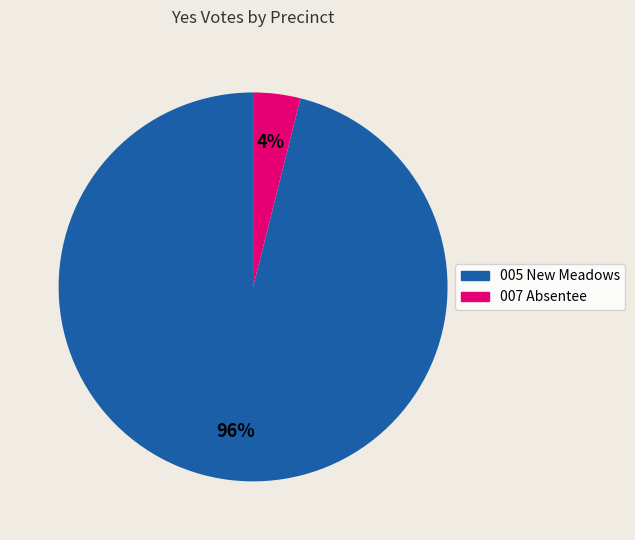

Is there a majority slice in this chart?

Yes